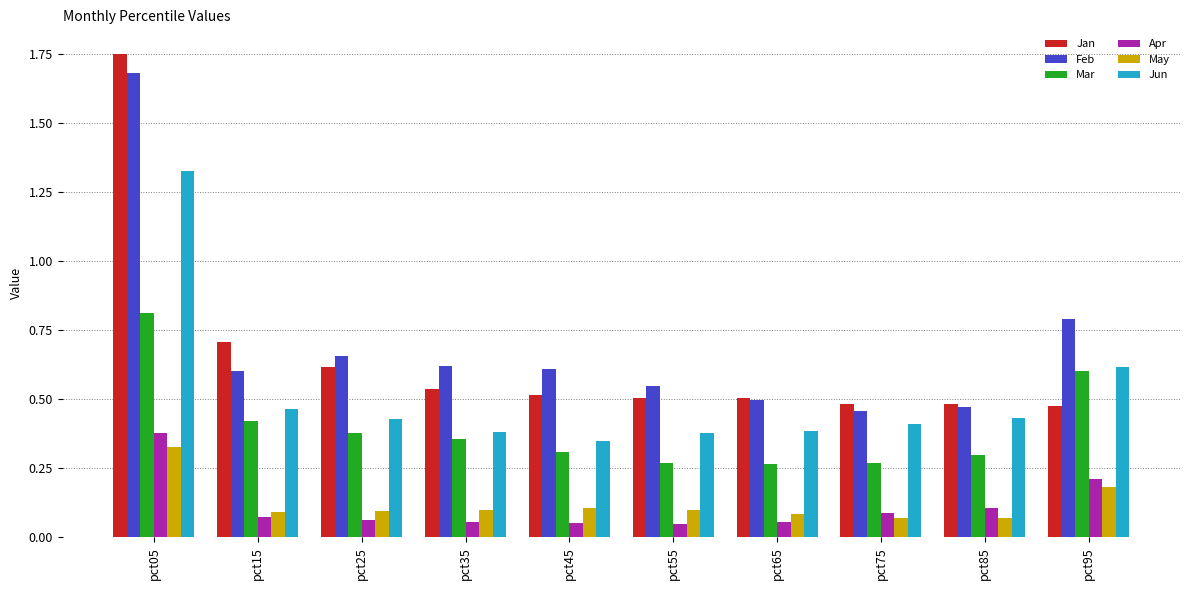

What is the difference between the maximum and minimum values in the Jun series?

1.0